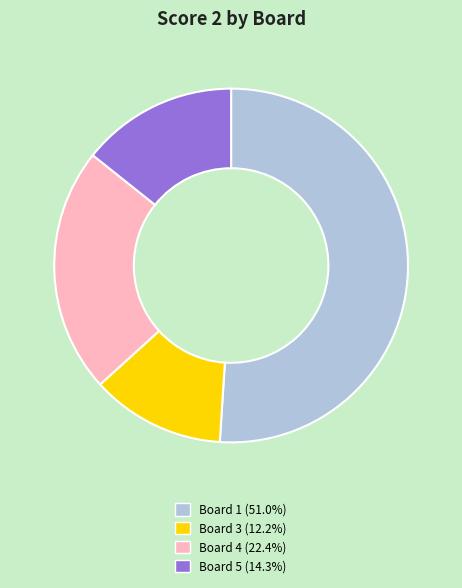

Is there any slice that represents more than half of the pie?

Yes